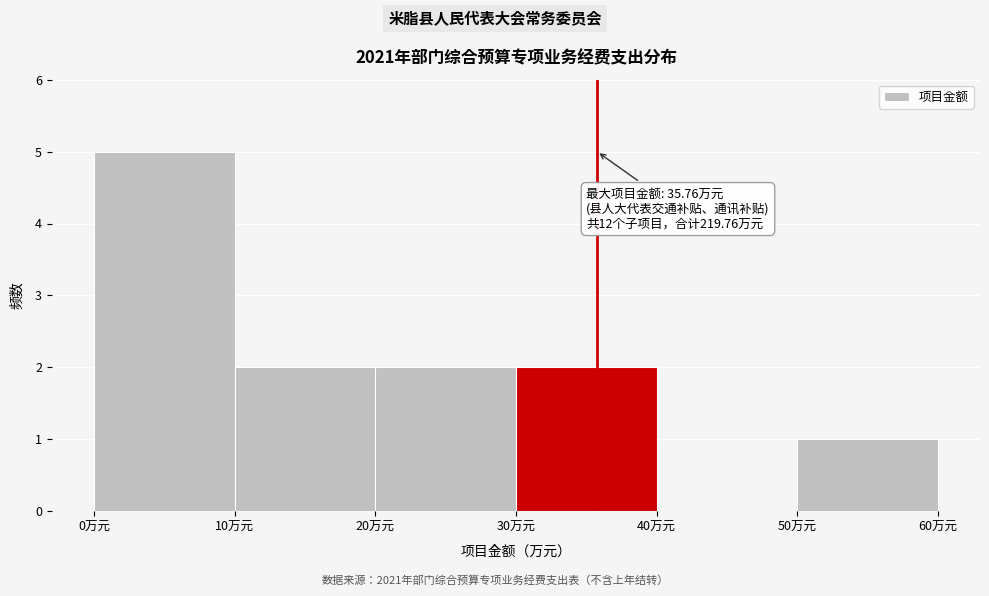

Which range on the x-axis has the tallest bar?

0 to 10